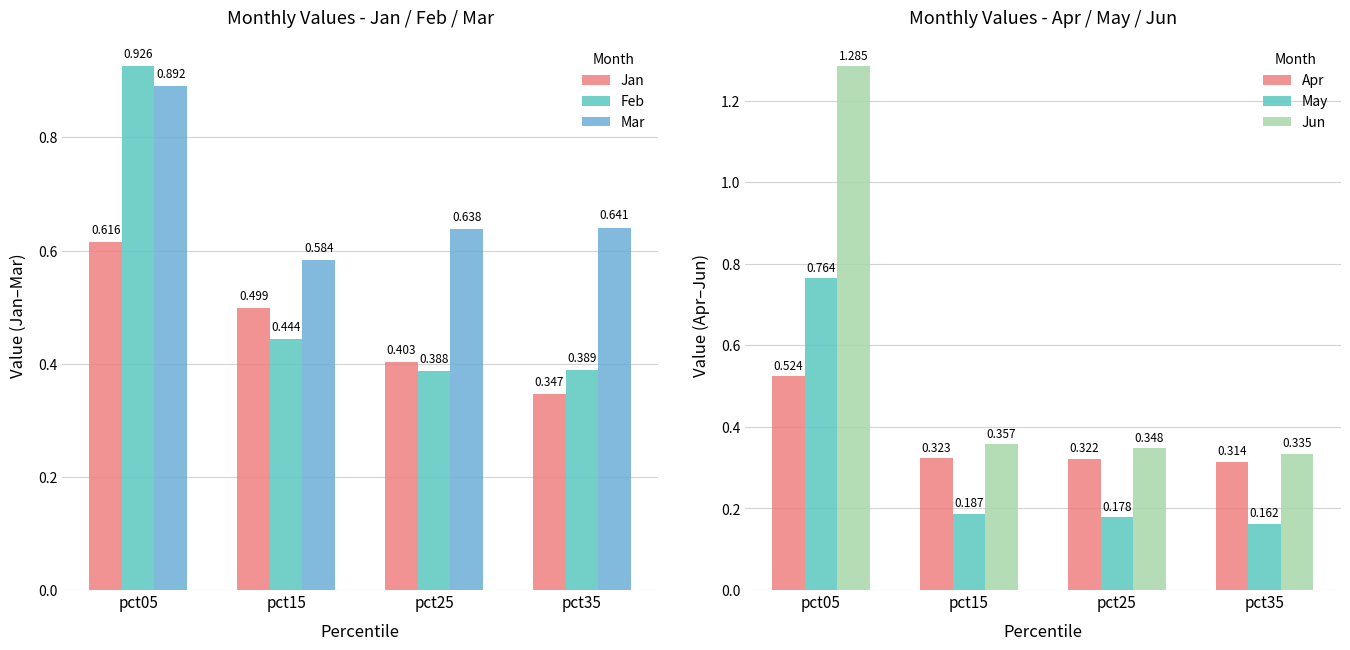

List the labels in order of May value, largest first.

pct05, pct15, pct25, pct35